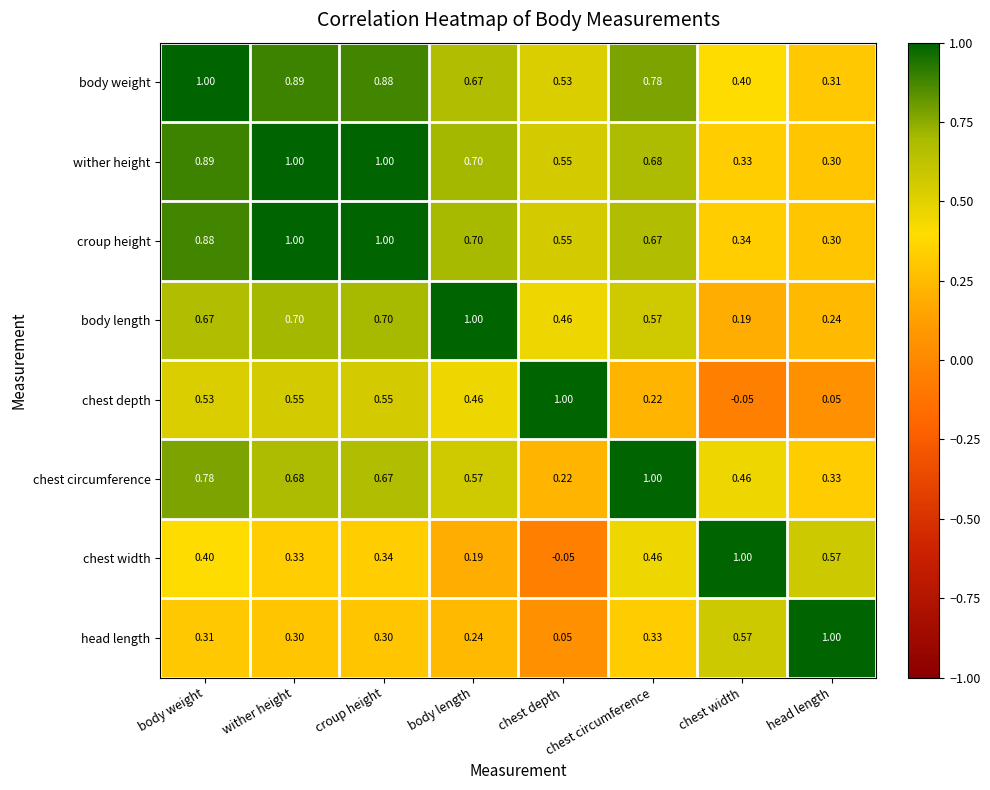

Rank the categories by body weight value from lowest to highest.

head length, chest width, chest depth, body length, chest circumference, croup height, wither height, body weight